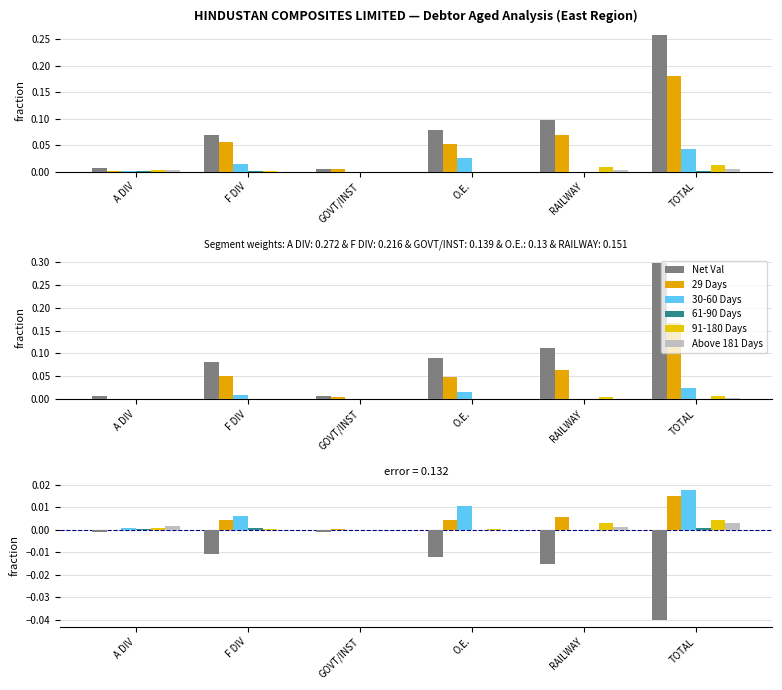

What are all the series names shown in the legend?

Net Val, 29 Days, 30-60 Days, 61-90 Days, 91-180 Days, Above 181 Days